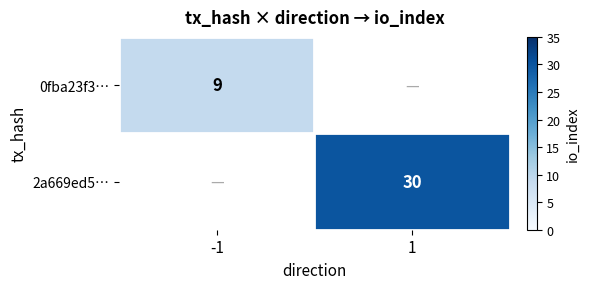

The 2a669ed5… series shows 18 at 1. True or false?

False